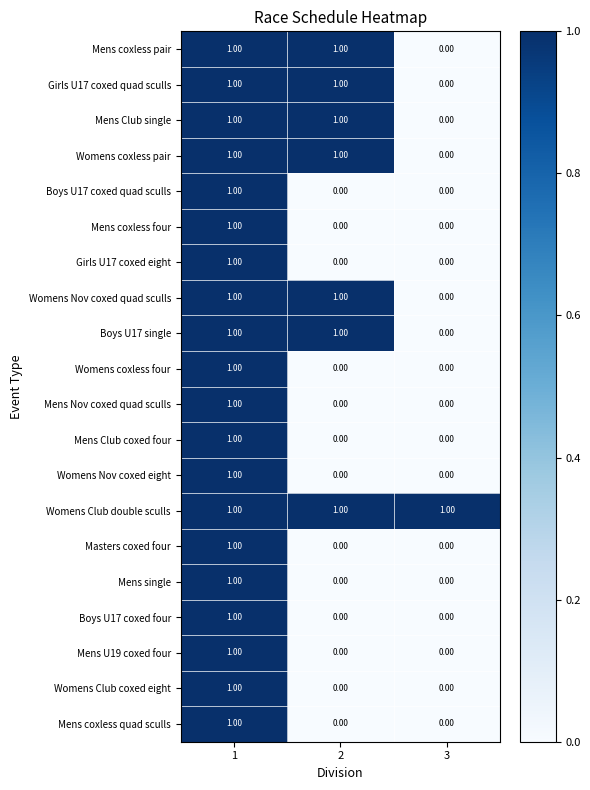

At how many categories does at least one series exceed 0?

3